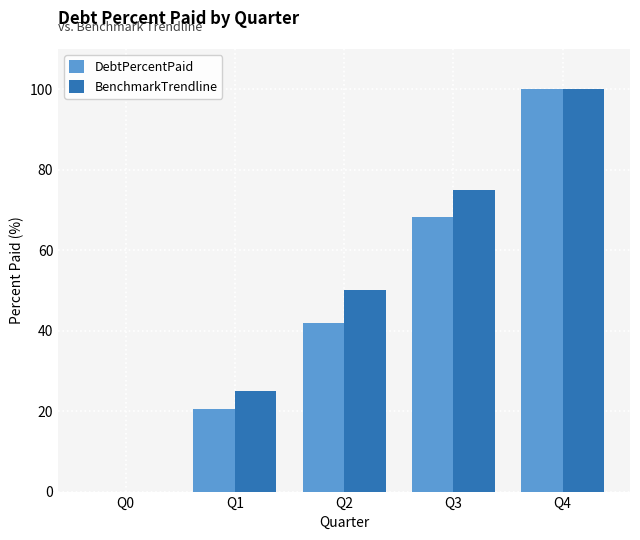

How many data points in DebtPercentPaid are above 41?

3